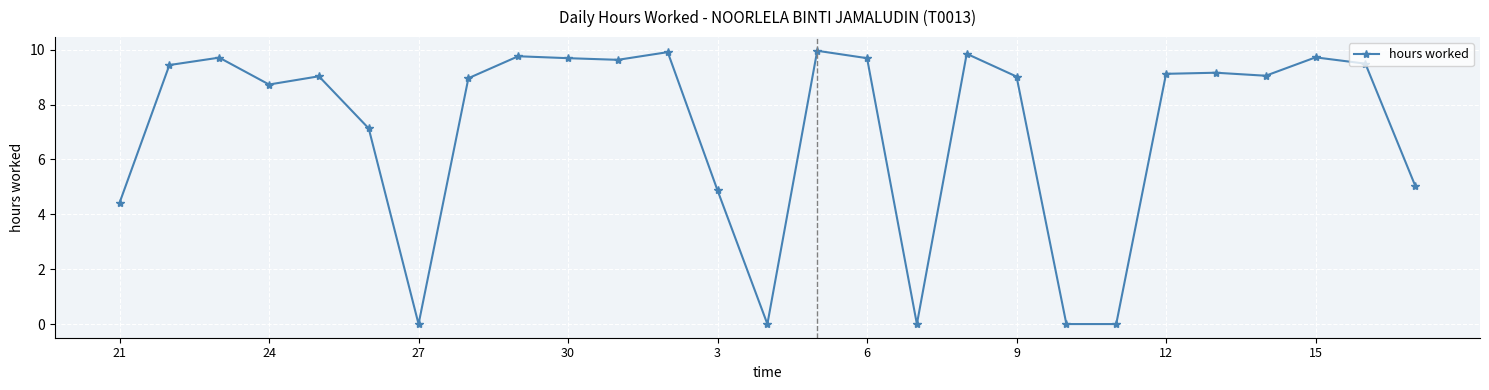

What is the difference between the second highest and minimum values?

9.9